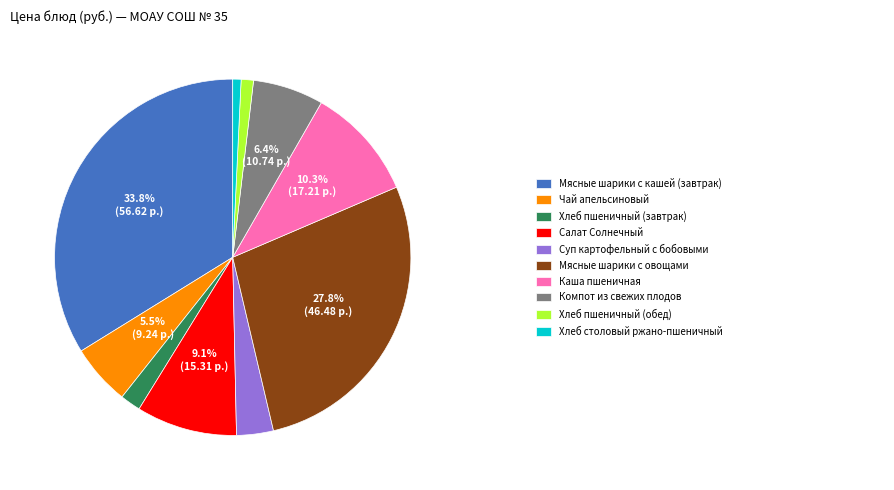

Is there a majority slice in this chart?

No